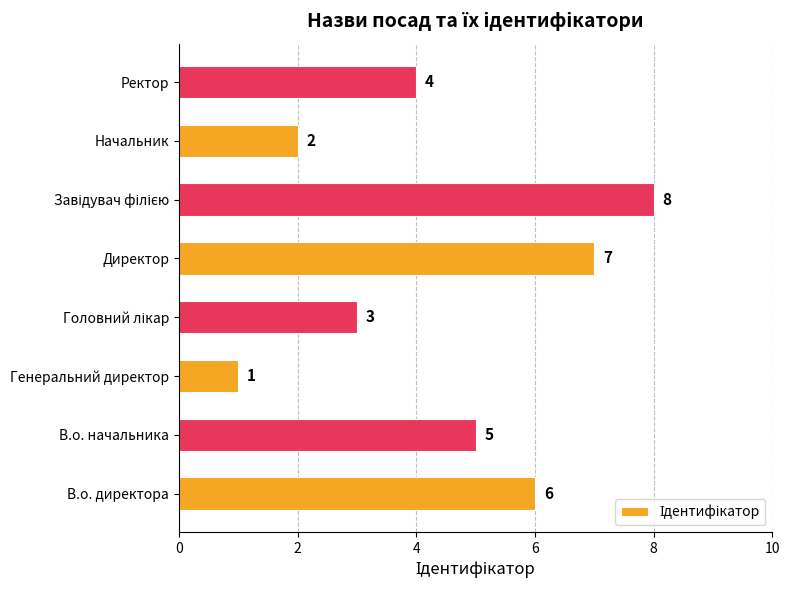

Approximately how many times larger is the value at Директор compared to Генеральний директор?

7.0